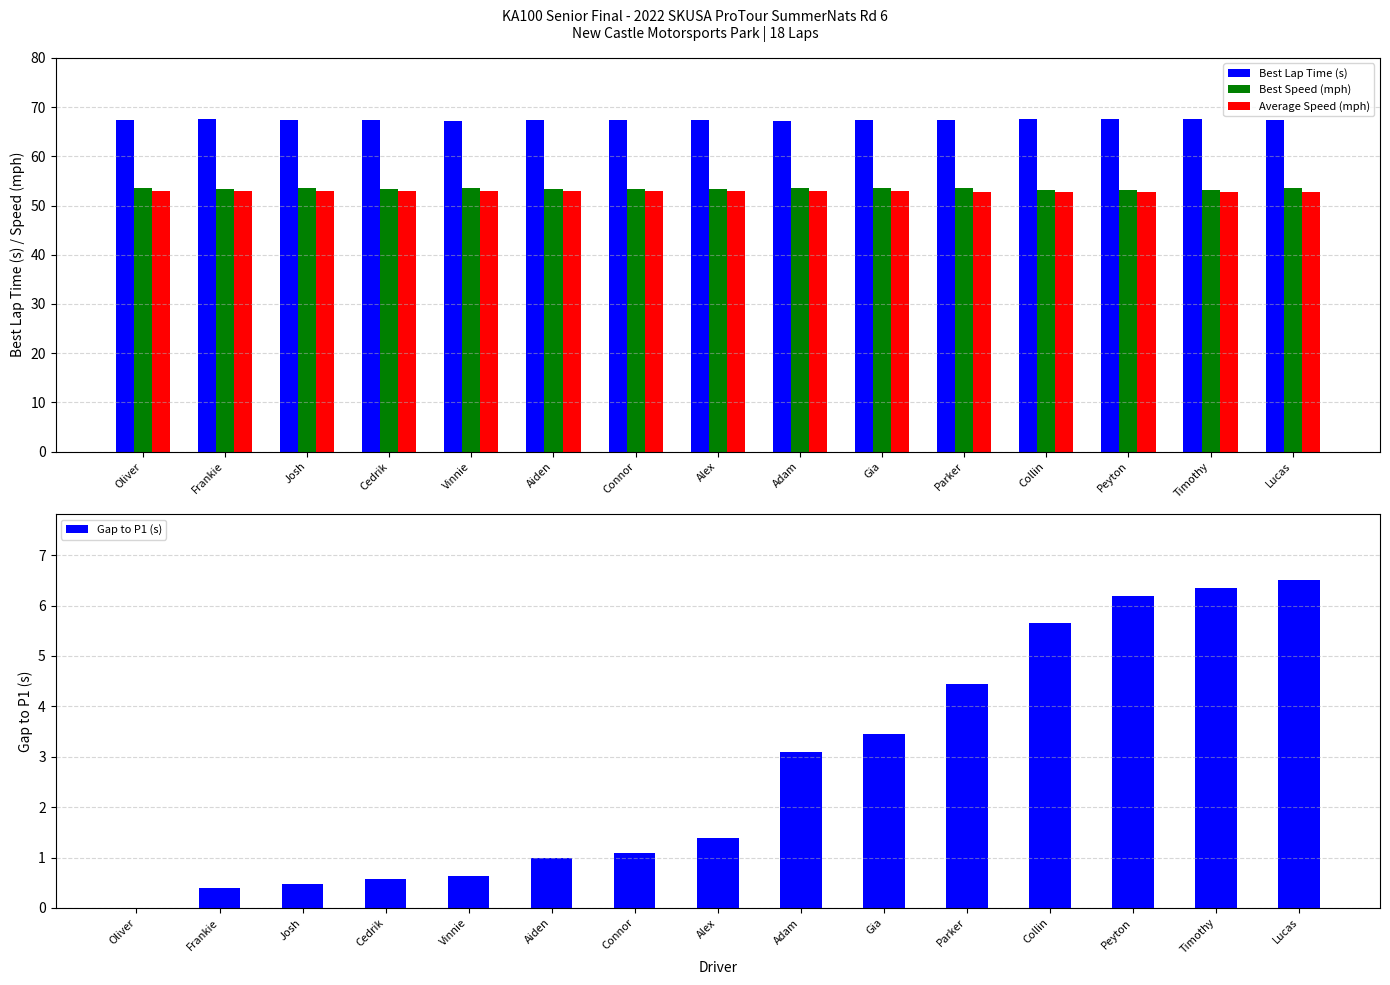

How many groups of bars are there?

15